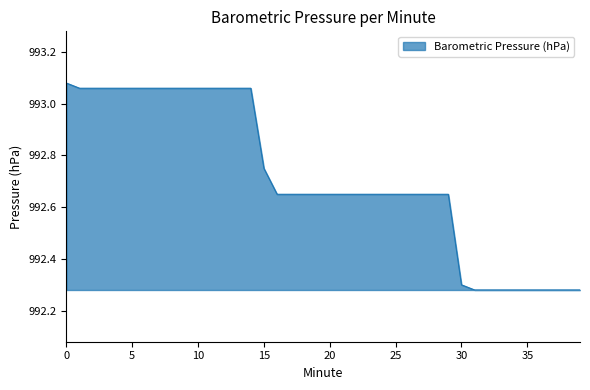

What is the difference between the maximum and minimum values?

0.8